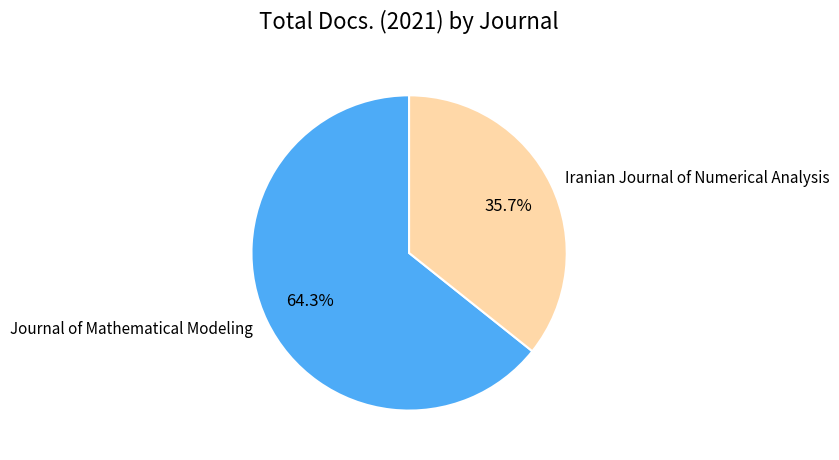

Which slice represents more than half of the pie?

Journal of Mathematical Modeling